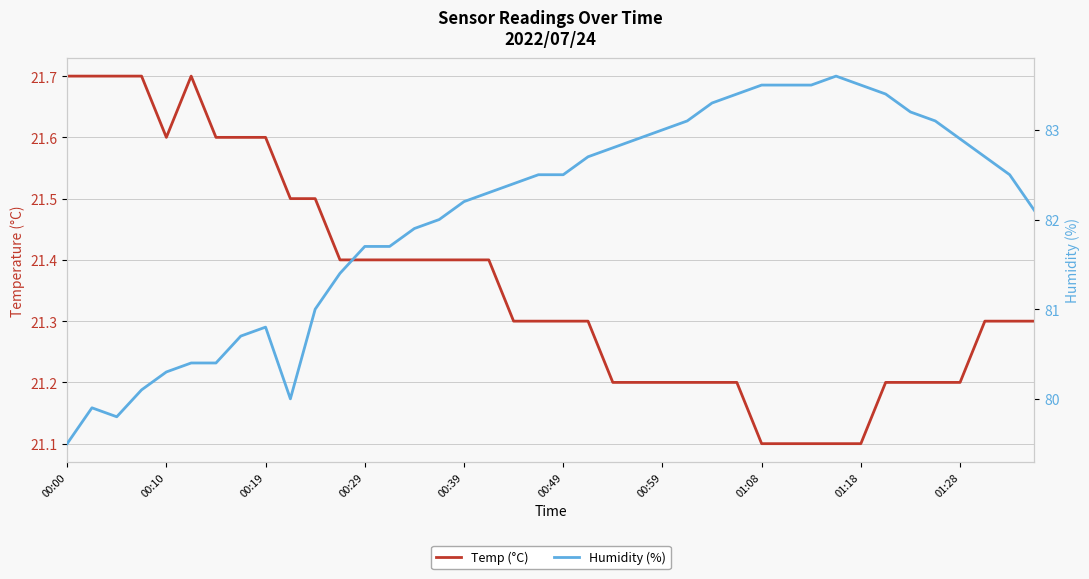

What position from the left is 00:29?

4